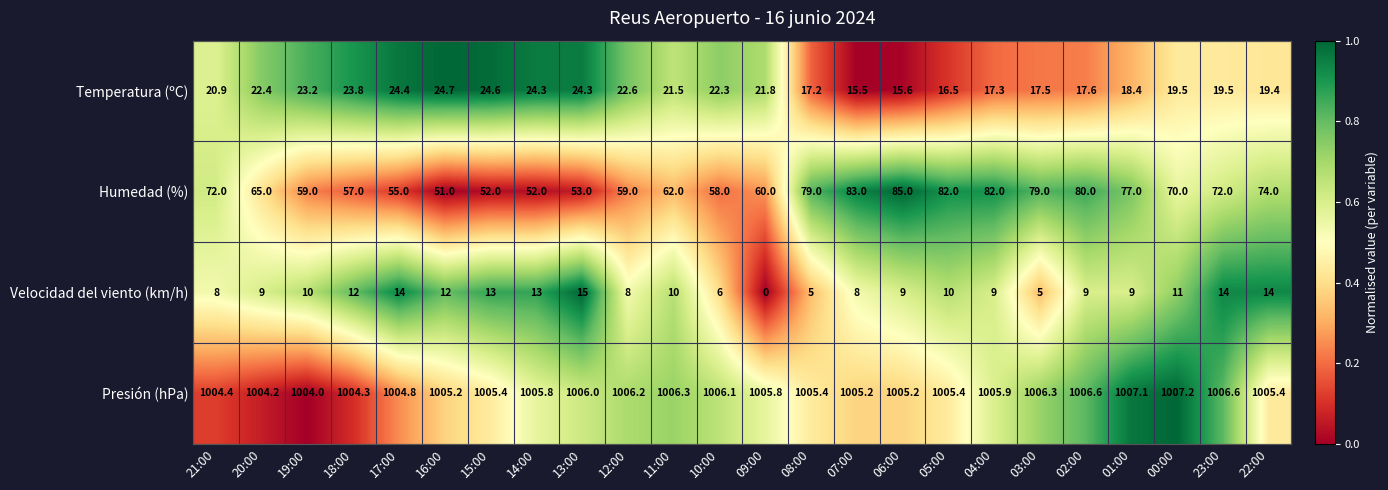

At which category is the sum across all series the highest?

06:00